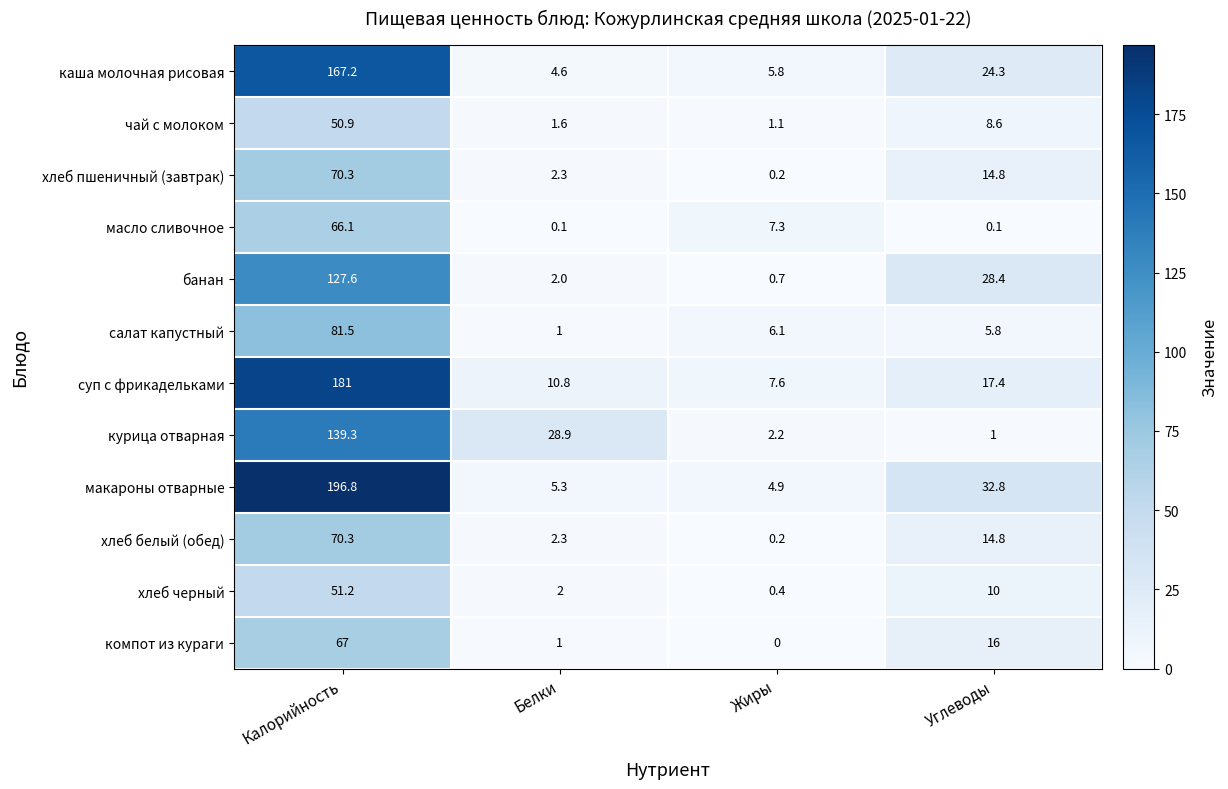

True or false: чай с молоком has a value of 31.5 at Калорийность.

False